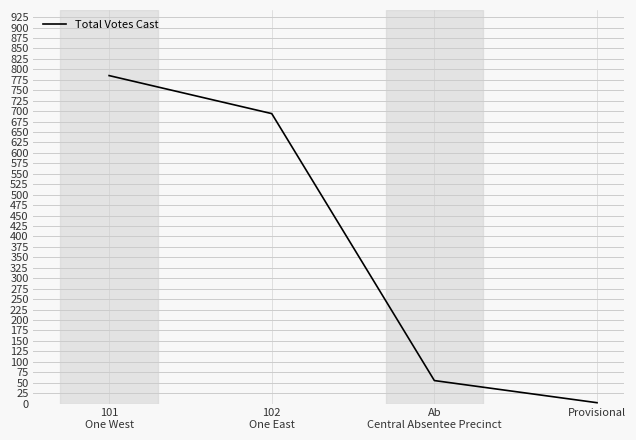

Reading left to right, what are all the values shown in this chart?

101
One West=785	102
One East=694	Ab
Central Absentee Precinct=55	Provisional=2